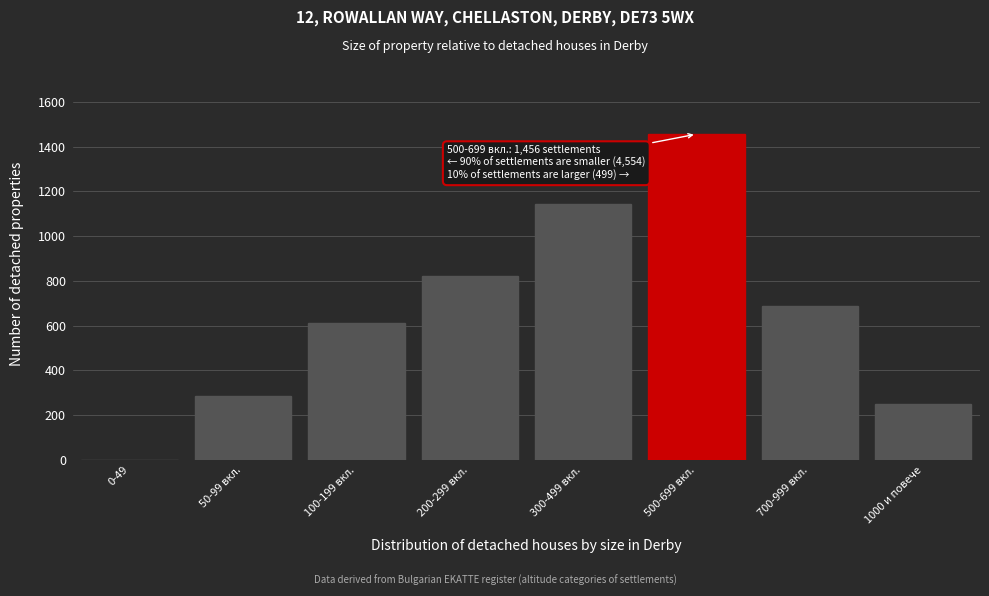

Reading left to right, extract all data points from this chart.

0-49=0	50-99 вкл.=287	100-199 вкл.=612	200-299 вкл.=824	300-499 вкл.=1143	500-699 вкл.=1456	700-999 вкл.=687	1000 и повече=250